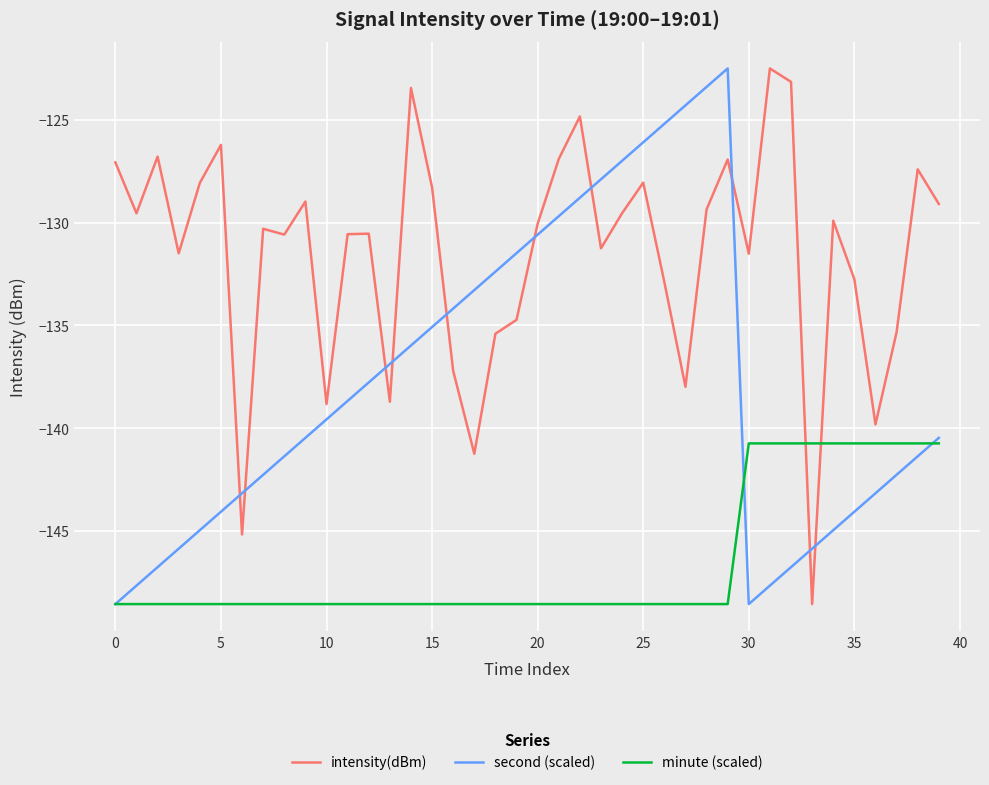

Which series ends up on top after the final intersection of second (scaled) and intensity(dBm)?

intensity(dBm)